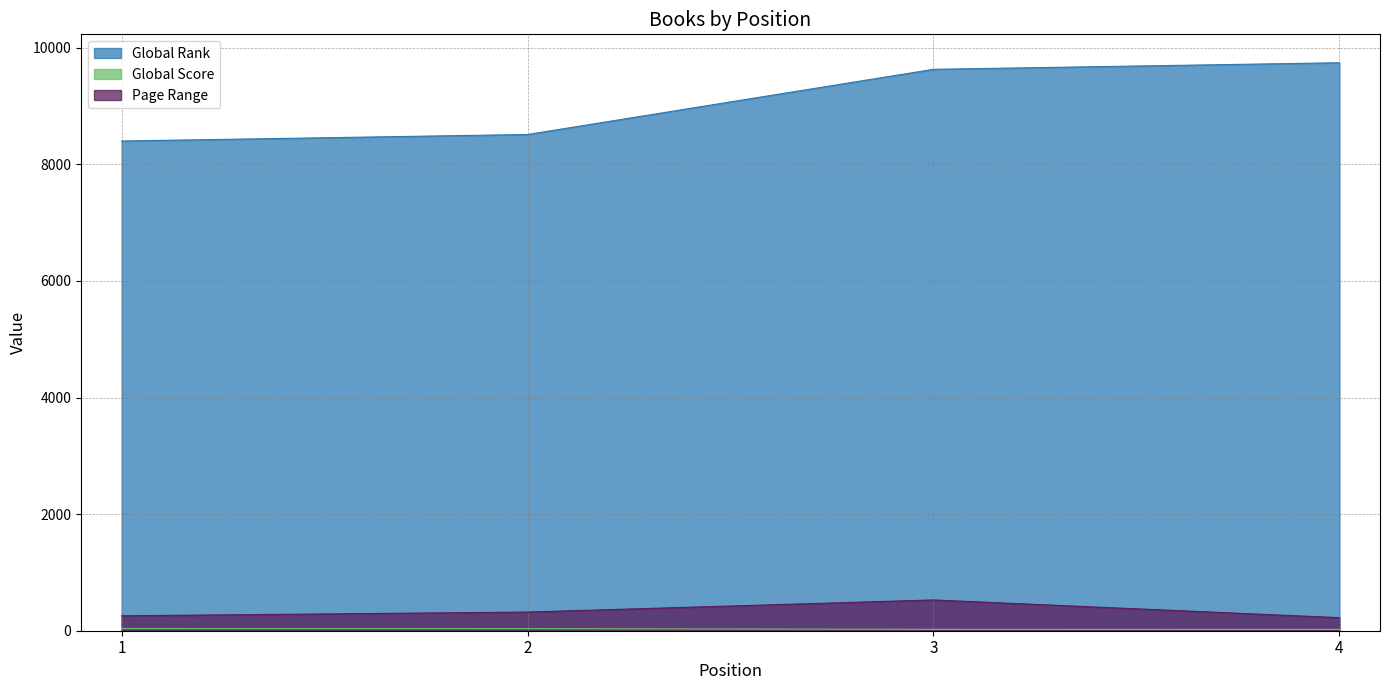

How many values in the Page Range series are below 320?

2